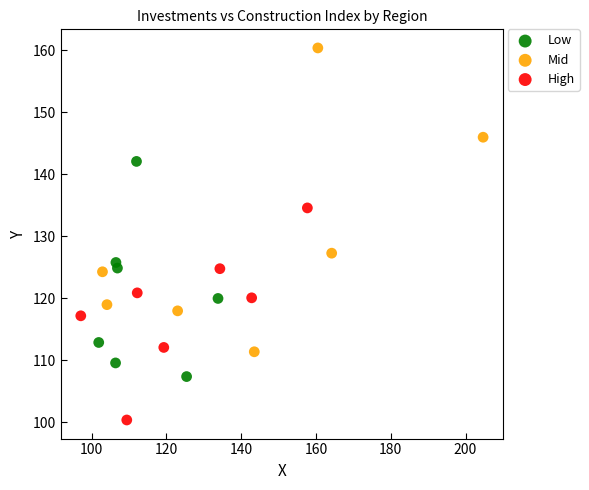

Which series reaches the maximum Y coordinate?

Mid